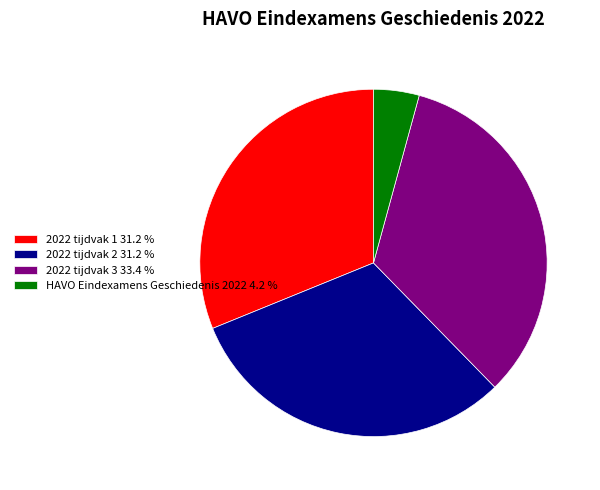

Approximately how many times larger is the value at 2022 tijdvak 2 31.2 % compared to 2022 tijdvak 3 33.4 %?

0.9